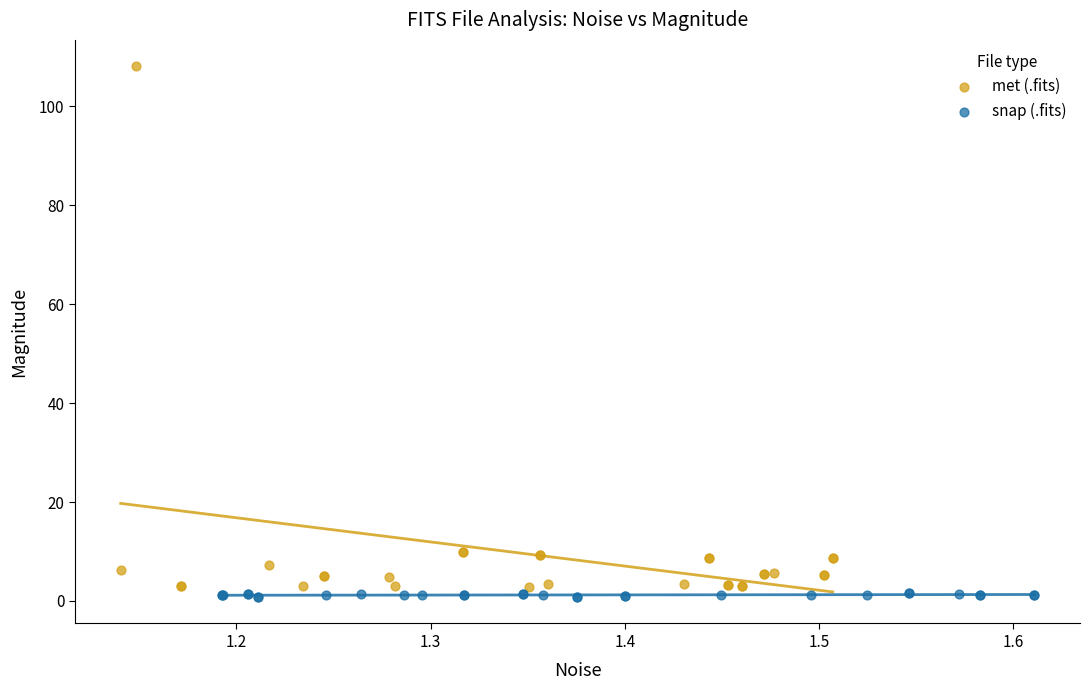

Which series contains the highest Y value?

met (.fits)